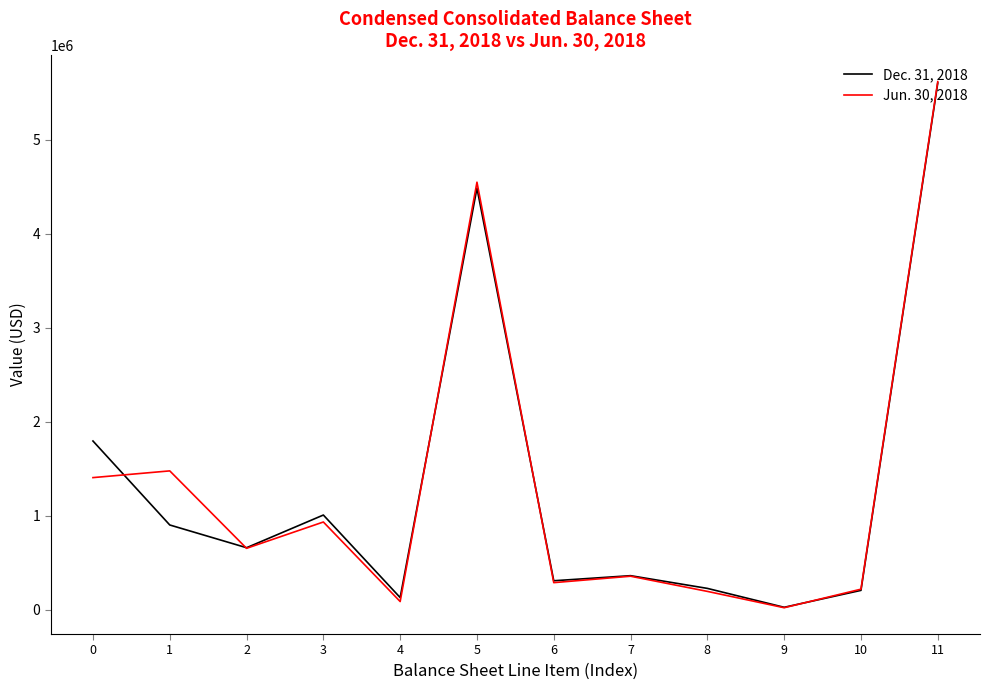

Where is the first local minimum for Jun. 30, 2018?

2